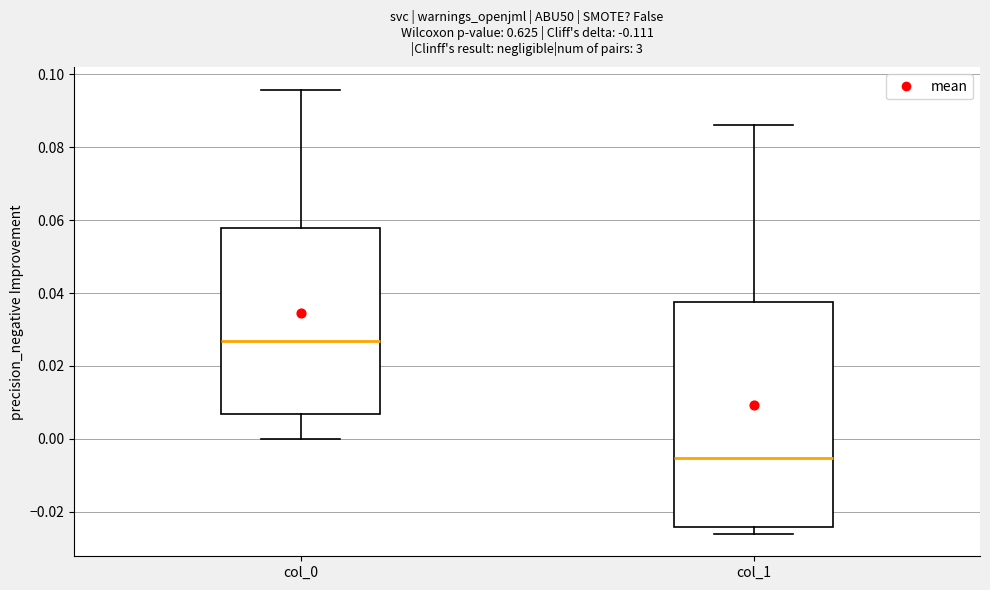

Reading left to right, read every box against the y-axis: the position of its median line, the range the box covers, and the ends of its whiskers. The values are not printed on the chart, so give them approximately, as read against the axis.

col_0: median 0.026, box 0.006 to 0.058, whiskers 0.000 to 0.096
col_1: median -0.006, box -0.024 to 0.038, whiskers -0.026 to 0.086